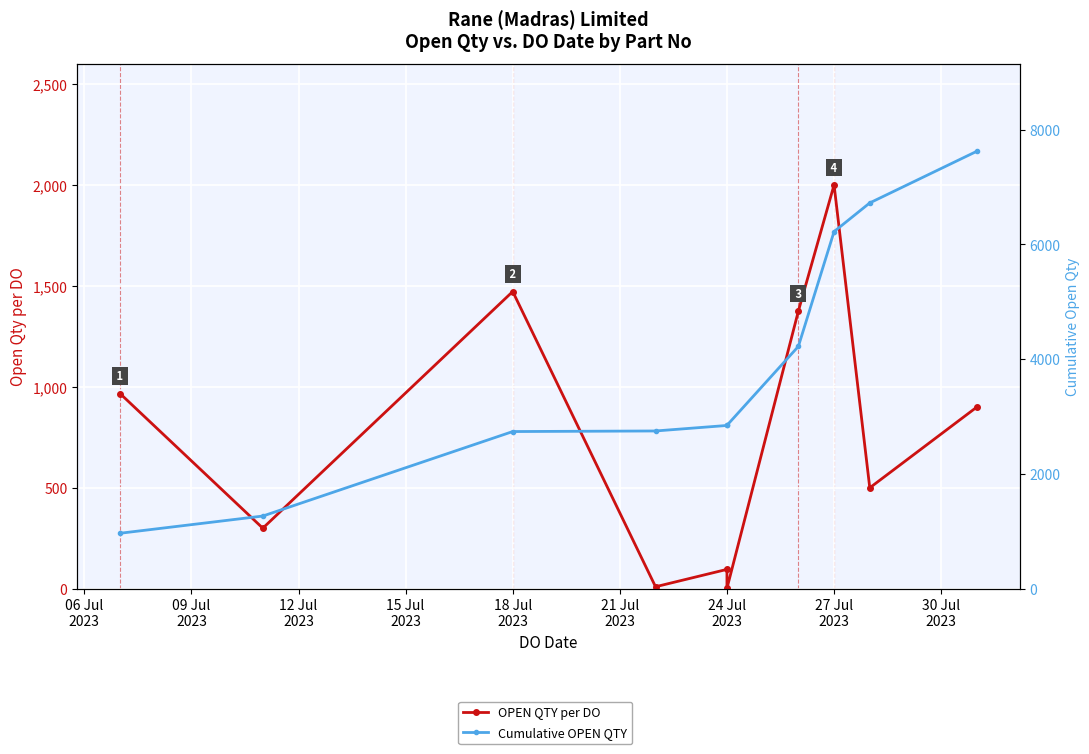

Which series has the widest spread of values?

Cumulative OPEN QTY